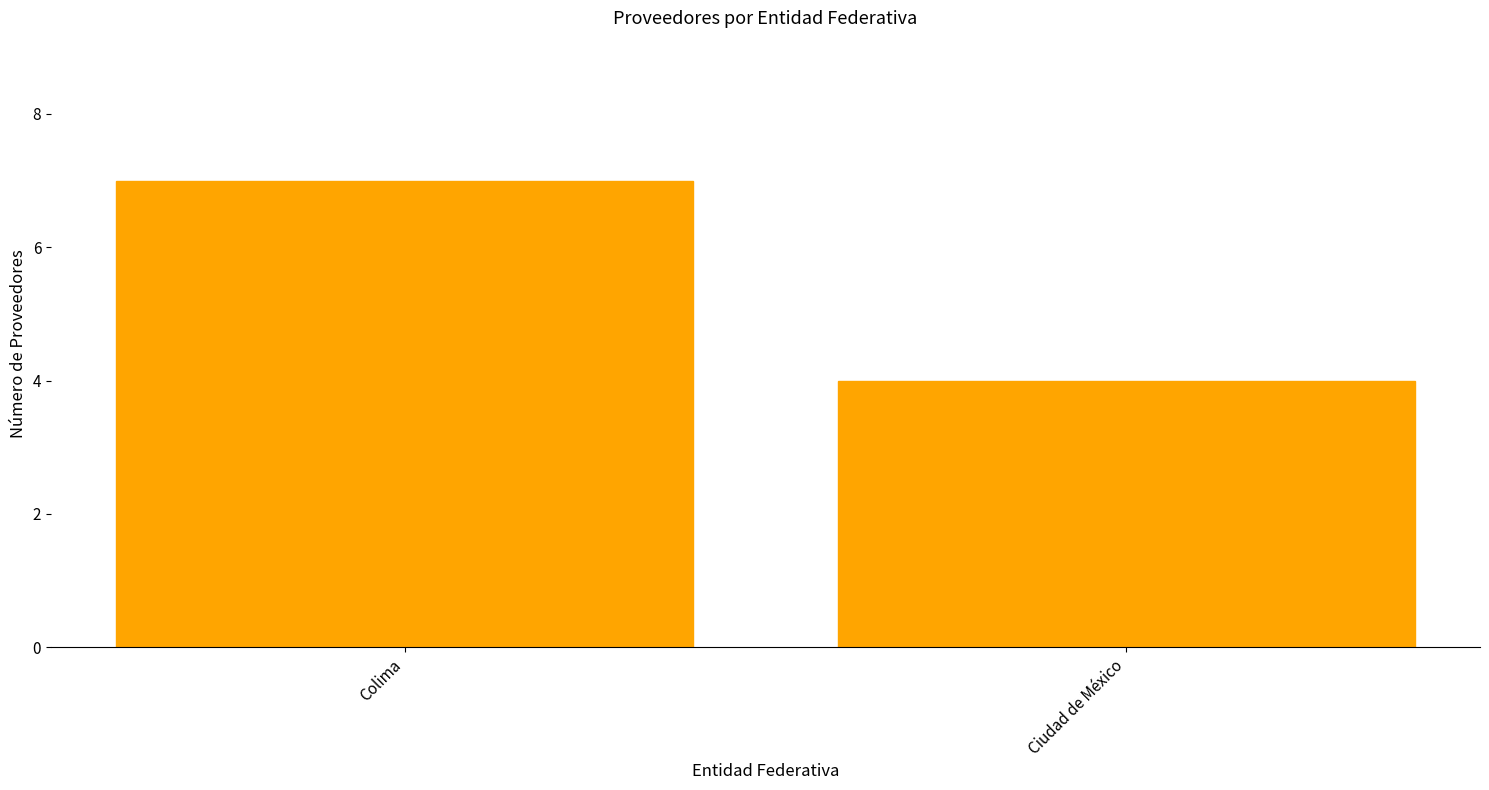

What is the approximate value at Colima?

7